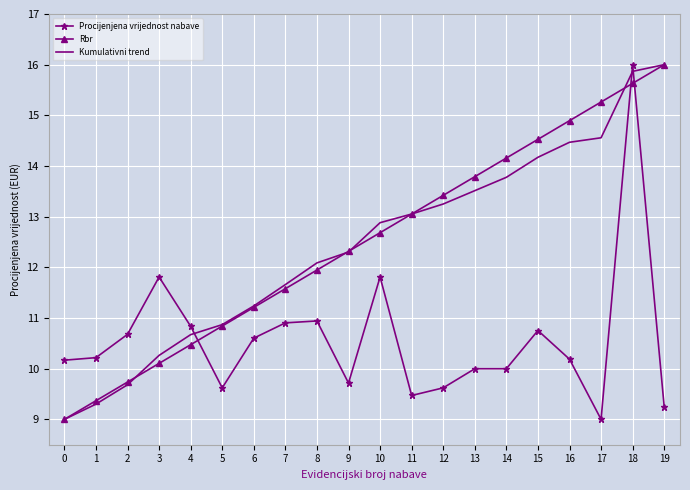

List the labels in order of Kumulativni trend value, largest first.

19, 18, 17, 16, 15, 14, 13, 12, 11, 10, 9, 8, 7, 6, 5, 4, 3, 2, 1, 0